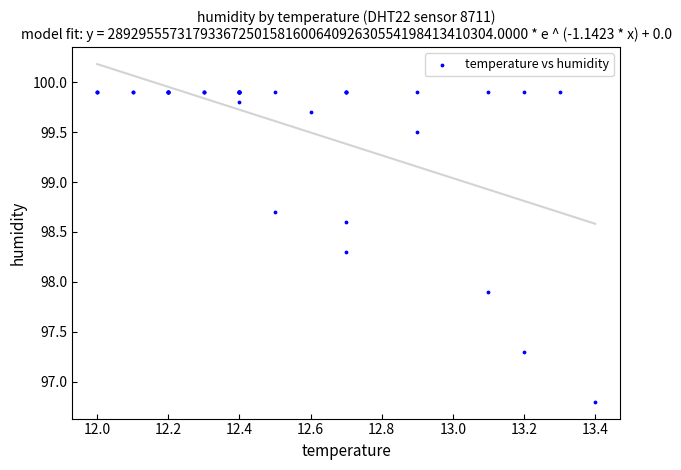

What Y value in the scatter plot is closest to 98?

97.9